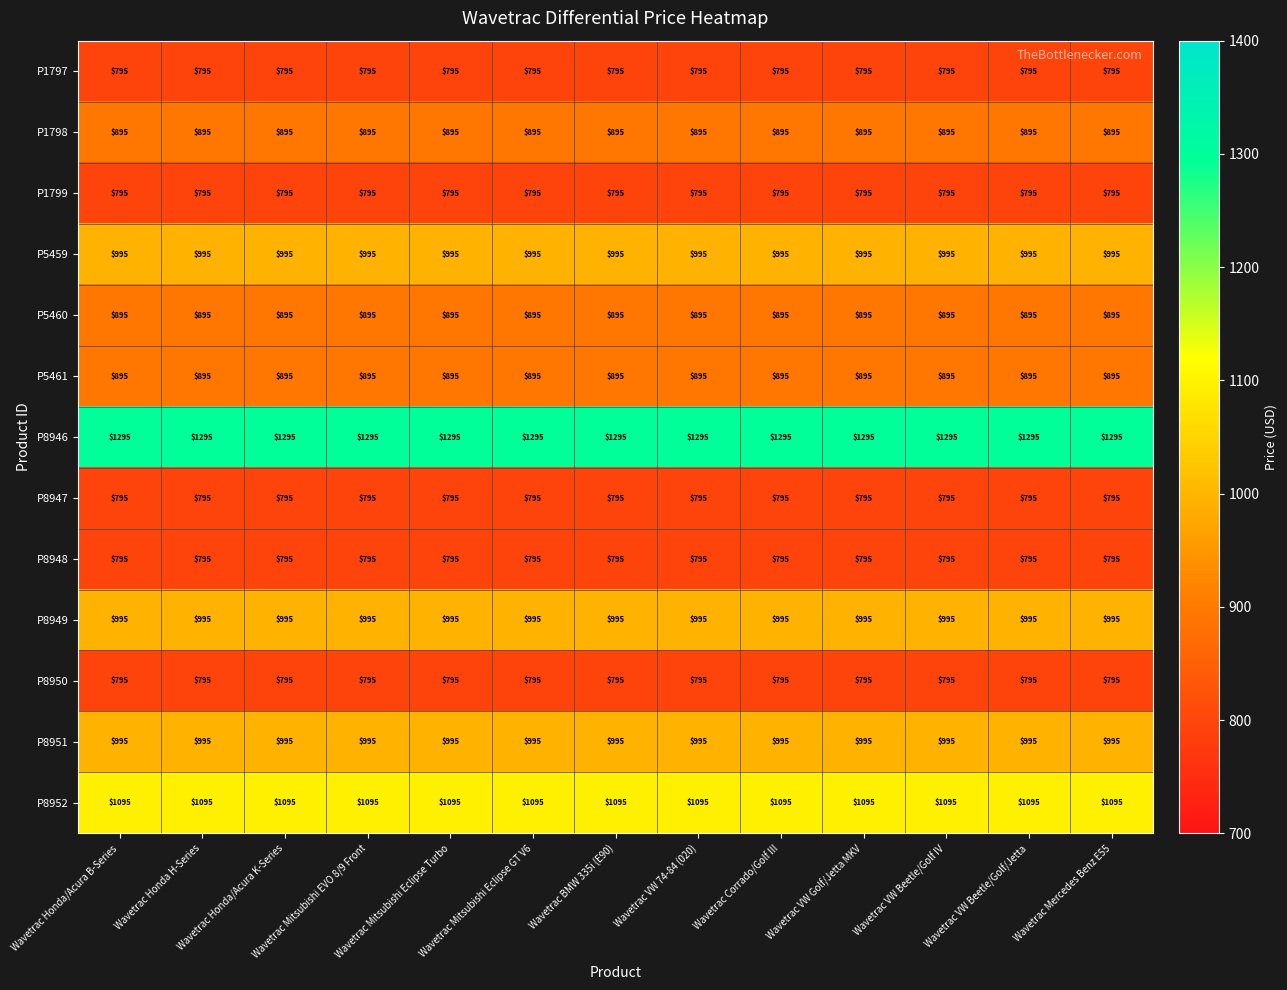

What is the total value across all series at Wavetrac Honda/Acura B-Series?

12035